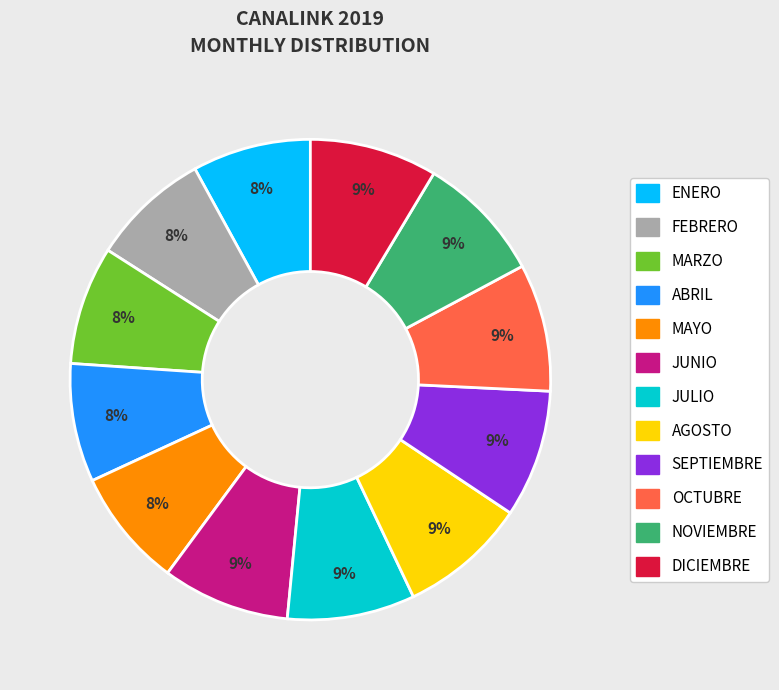

Which has a higher value, AGOSTO or MAYO?

AGOSTO